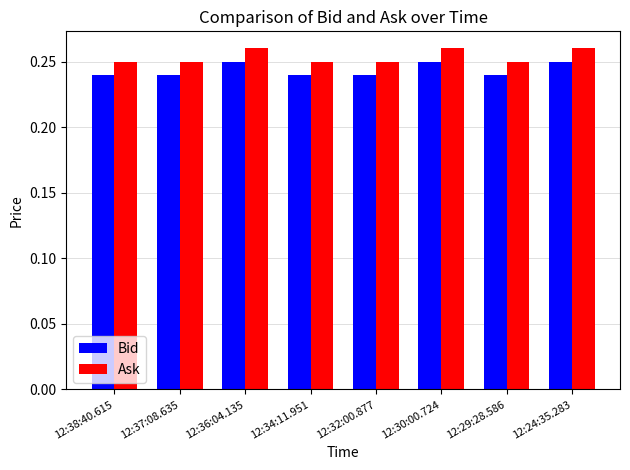

What position from the right is 12:29:28.586?

2